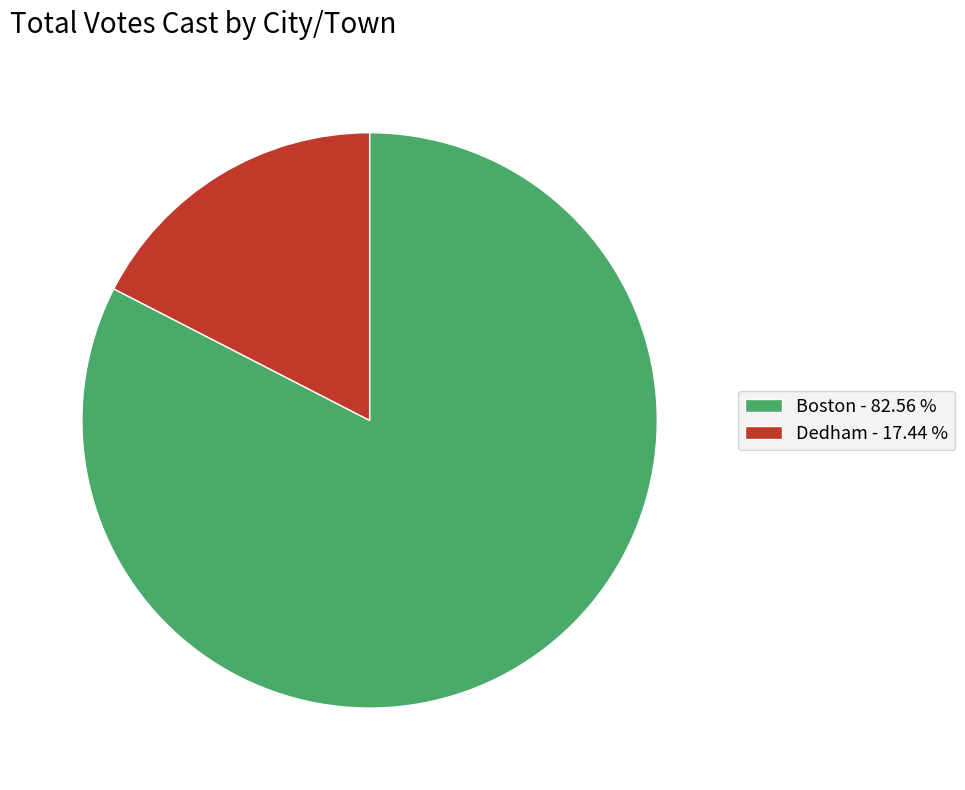

Is Boston the majority of the pie?

Yes